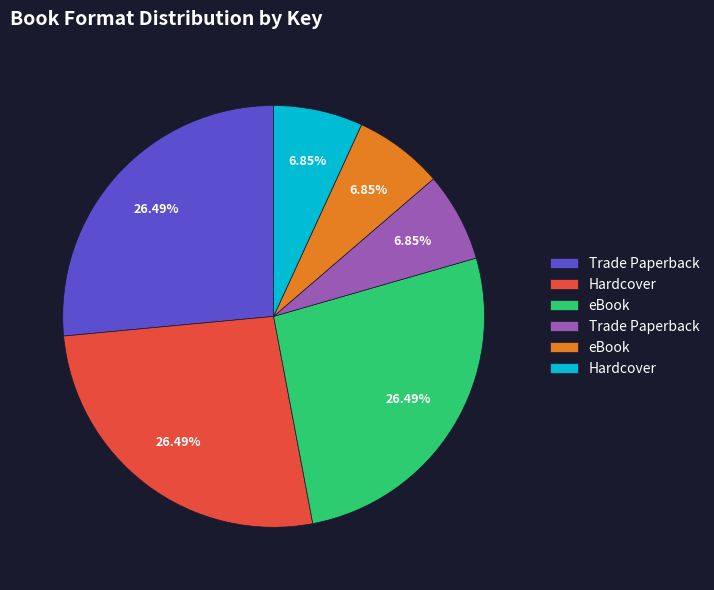

Does any single category account for the majority?

No